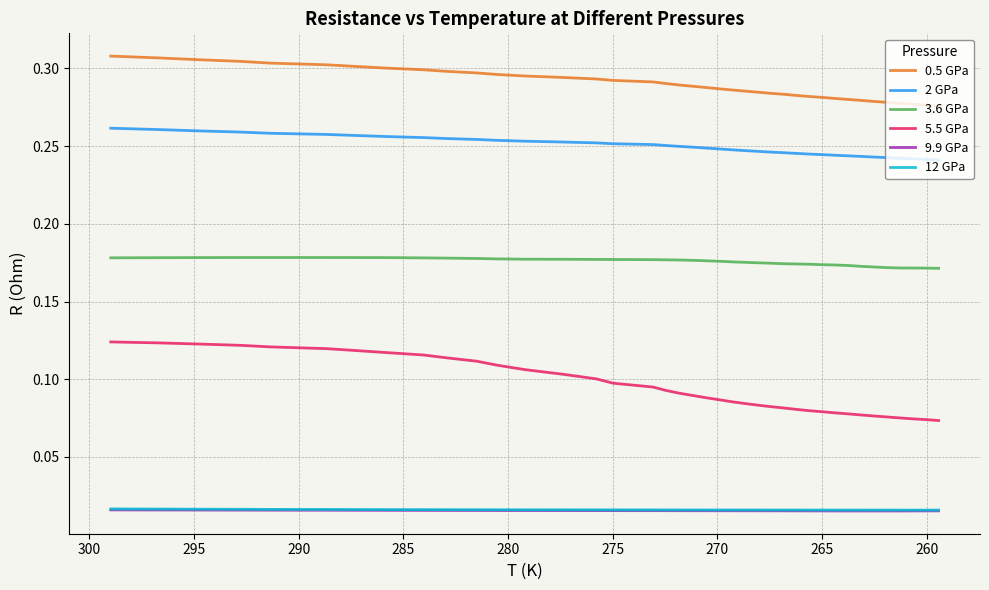

How many 12 GPa values are between 0 and 1?

39